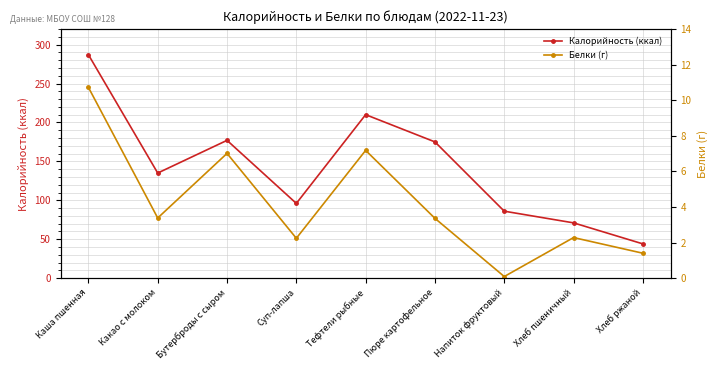

True or false: Белки (г) and Калорийность (ккал) intersect in this chart.

False